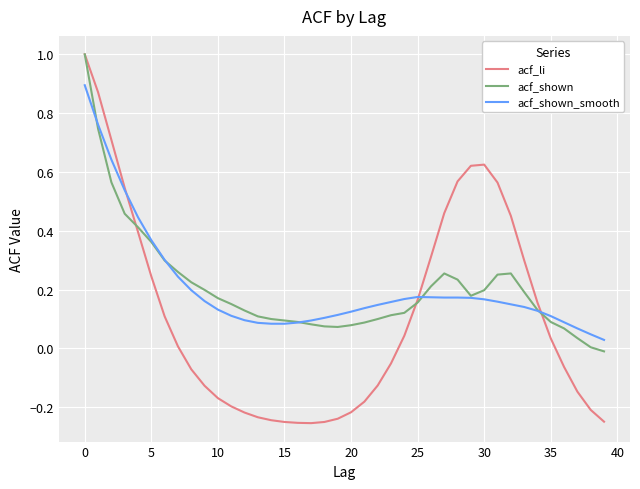

Which series has the largest range (max minus min)?

acf_li